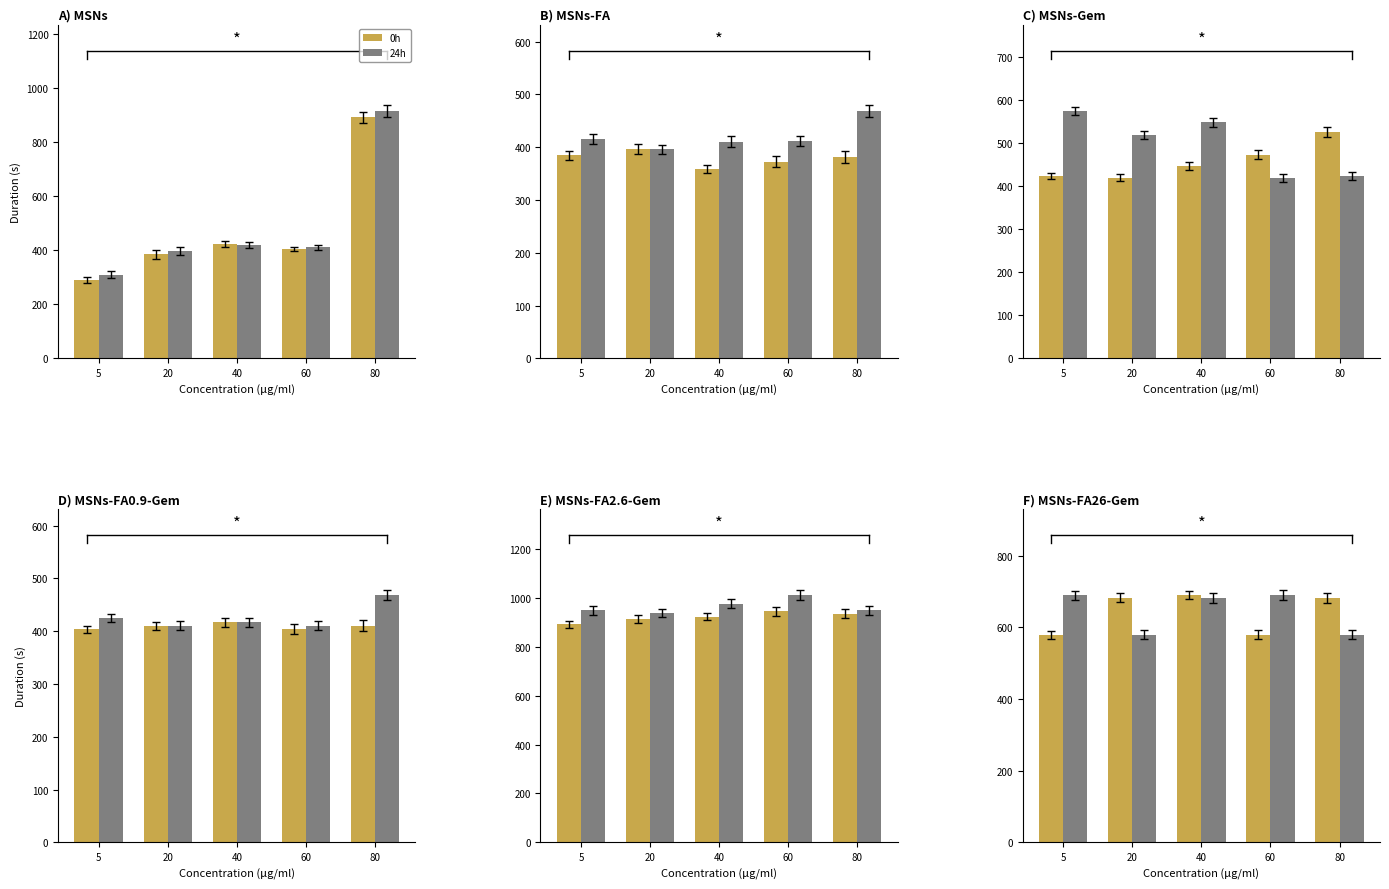

What are all the series names shown in the legend?

0h, 24h